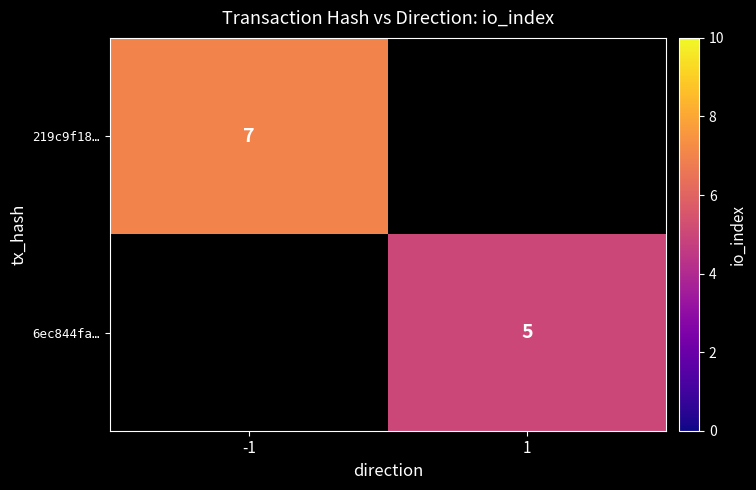

True or false: 219c9f18… has a value of 7 at -1.

True